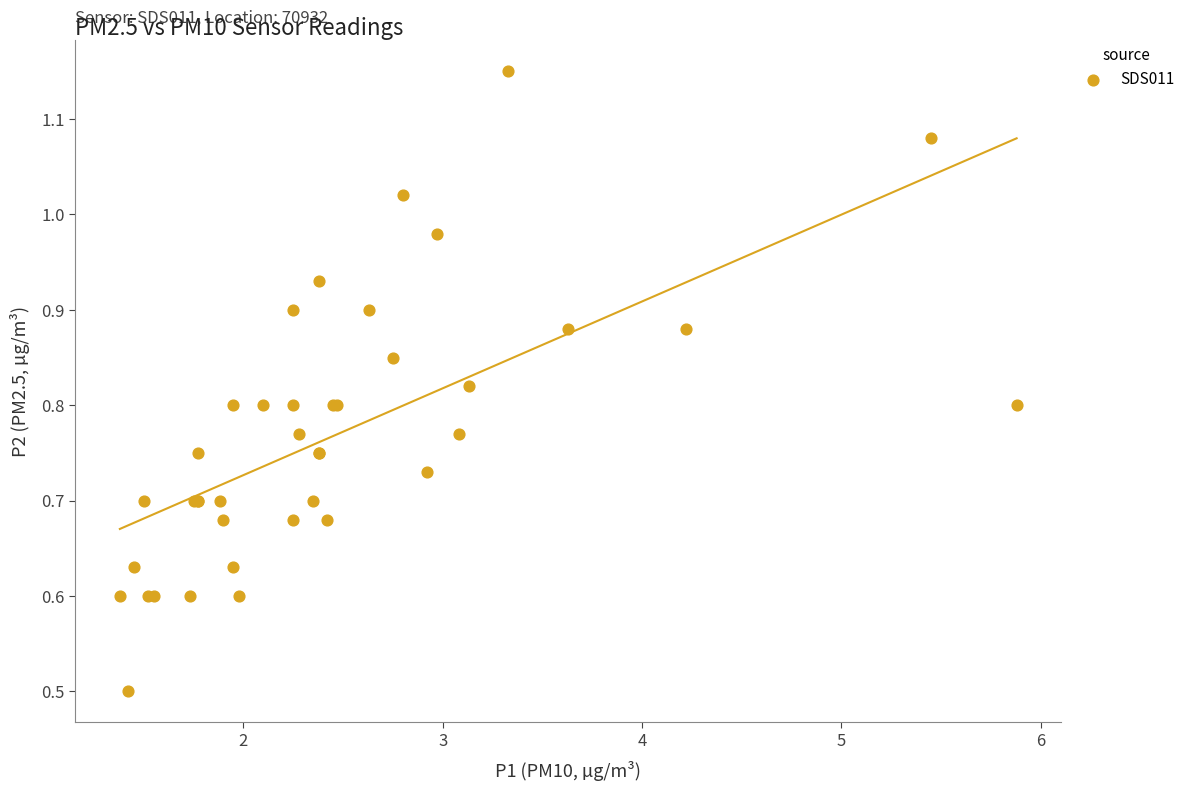

What Y value in the scatter plot is closest to 0?

0.5